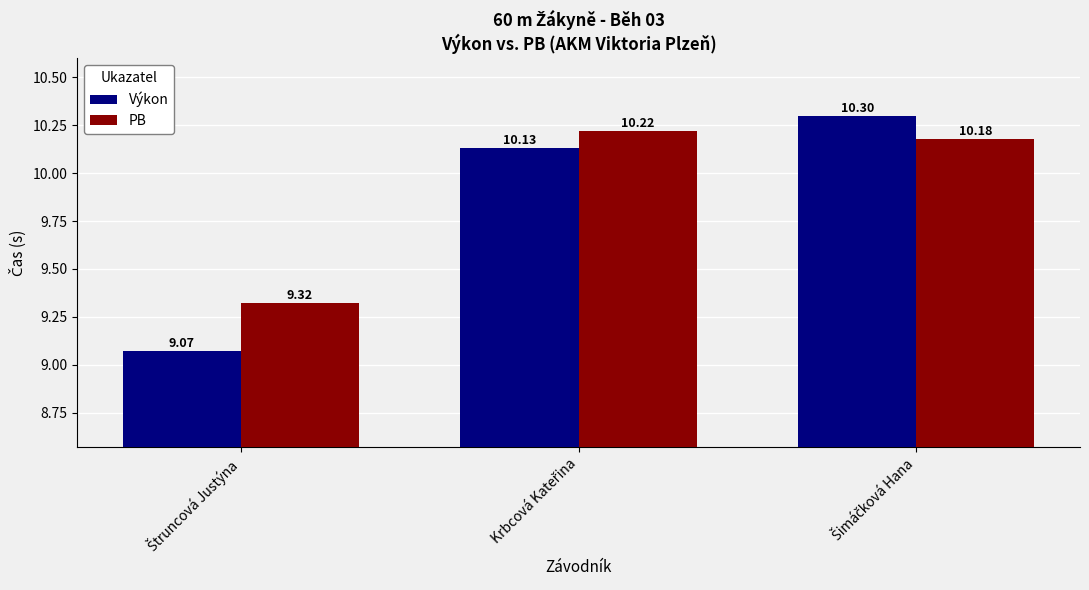

At how many categories does at least one series exceed 9?

3